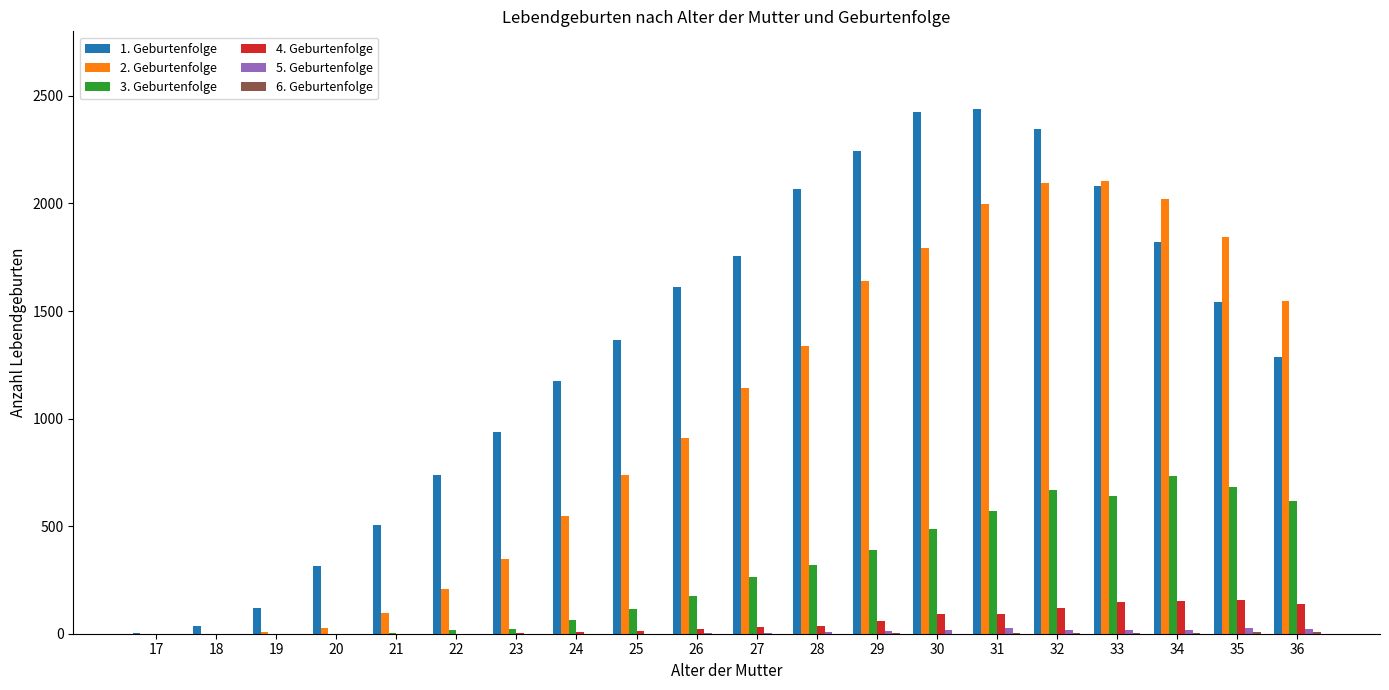

The value of 1. Geburtenfolge at 29 is 3781. True or false?

False